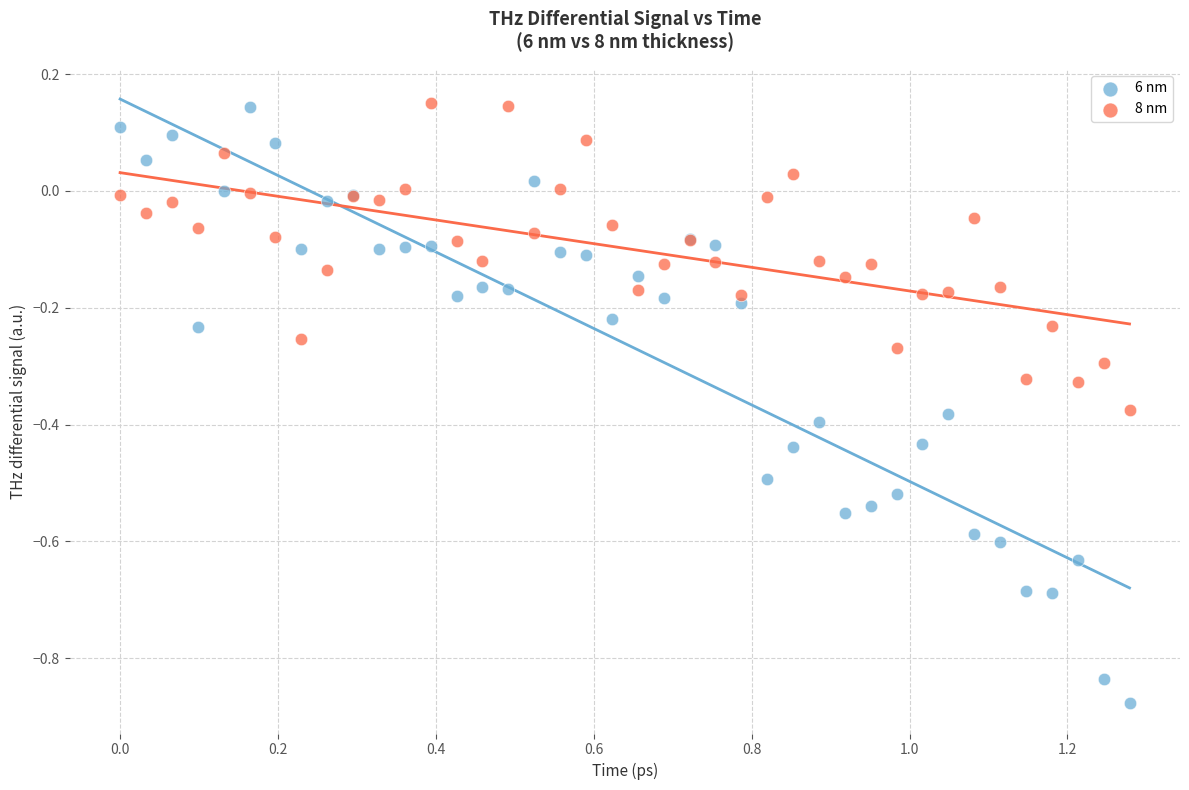

Which series has the widest spread of Y values?

6 nm